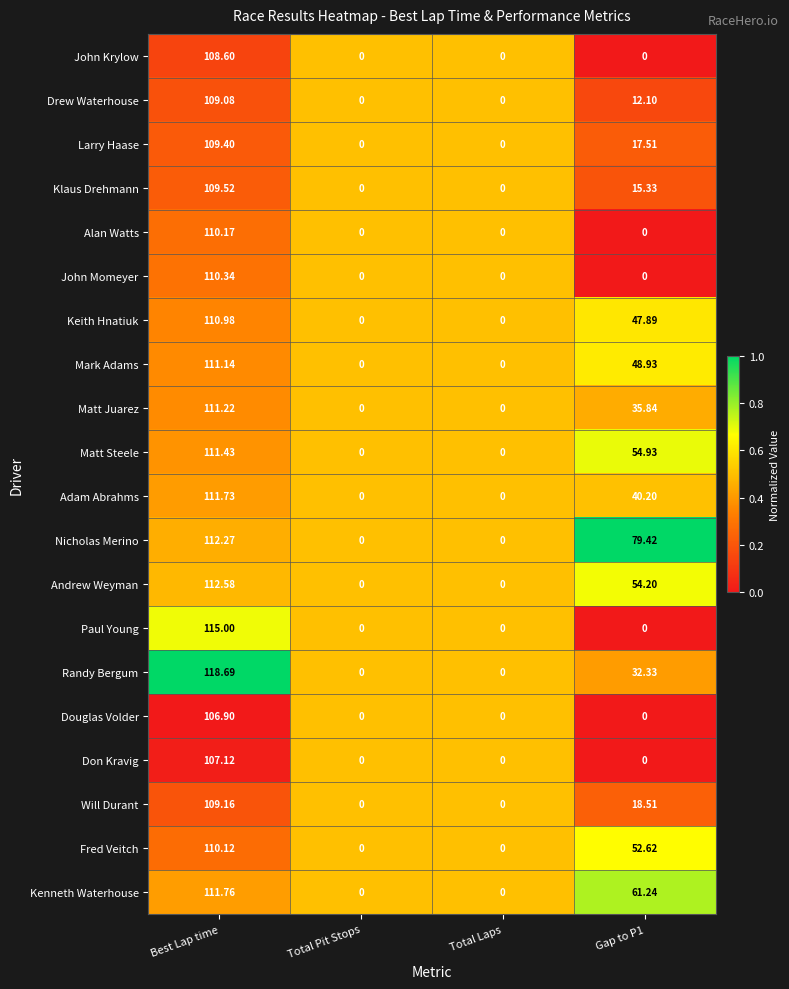

Where does the Larry Haase series first go above 17?

Best Lap time